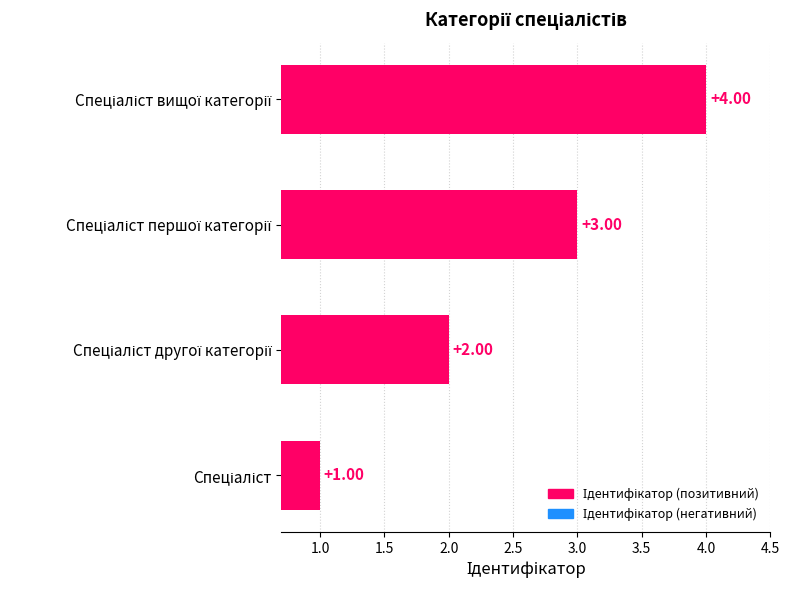

What is the difference between the maximum and minimum values?

3